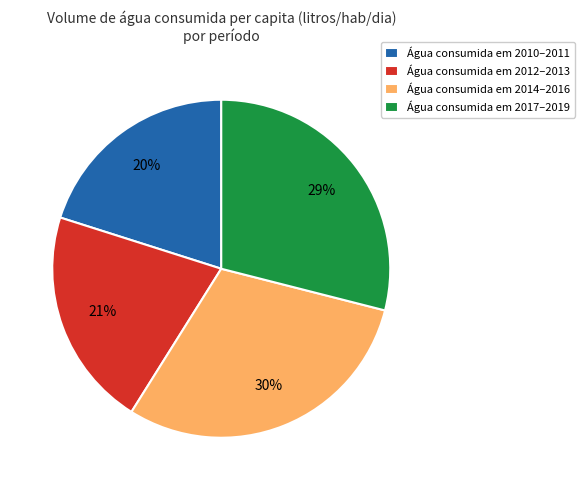

How many slices are in this pie chart?

4